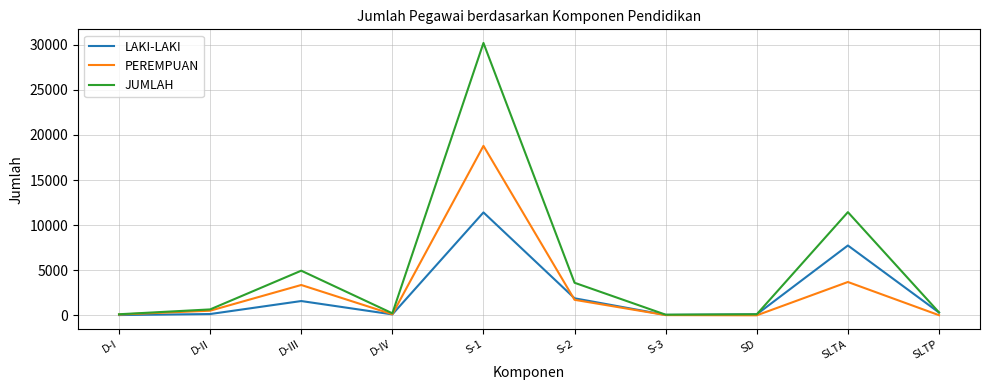

What is the average value of the JUMLAH series?

5171